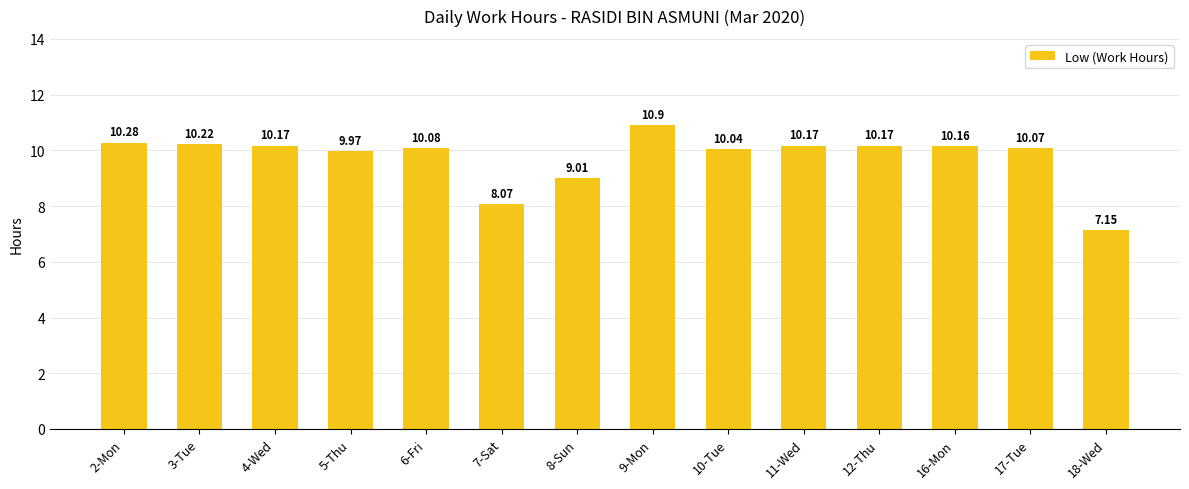

What is the label of the 12th bar from the right?

4-Wed